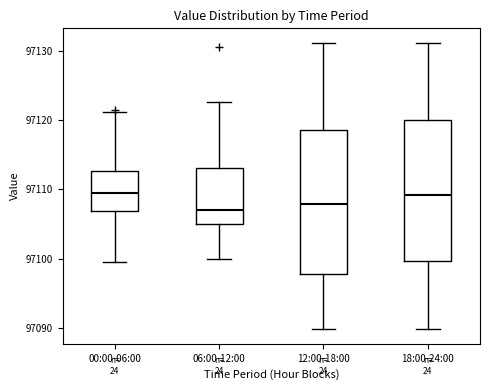

Reading left to right, read every box against the y-axis: the position of its median line, the range the box covers, and the ends of its whiskers. The values are not printed on the chart, so give them approximately, as read against the axis.

00:00-06:00: median 97109, box 97107 to 97113, whiskers 97099 to 97121
06:00-12:00: median 97107, box 97105 to 97113, whiskers 97100 to 97123
12:00-18:00: median 97108, box 97098 to 97119, whiskers 97090 to 97131
18:00-24:00: median 97109, box 97100 to 97120, whiskers 97090 to 97131